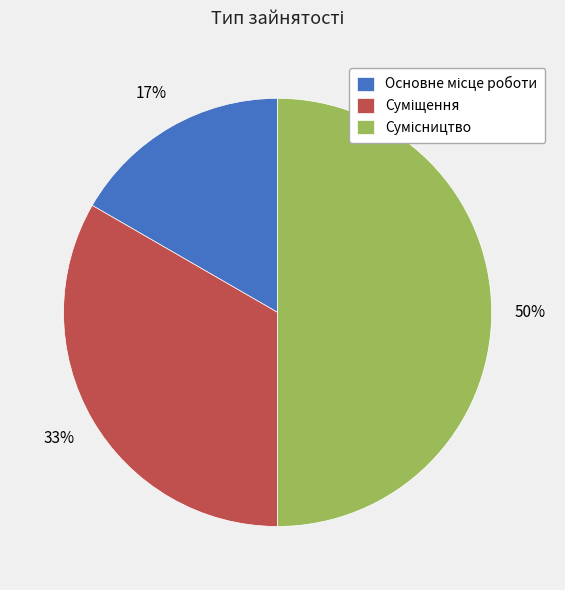

To the nearest percent, what is the average slice percentage?

33%